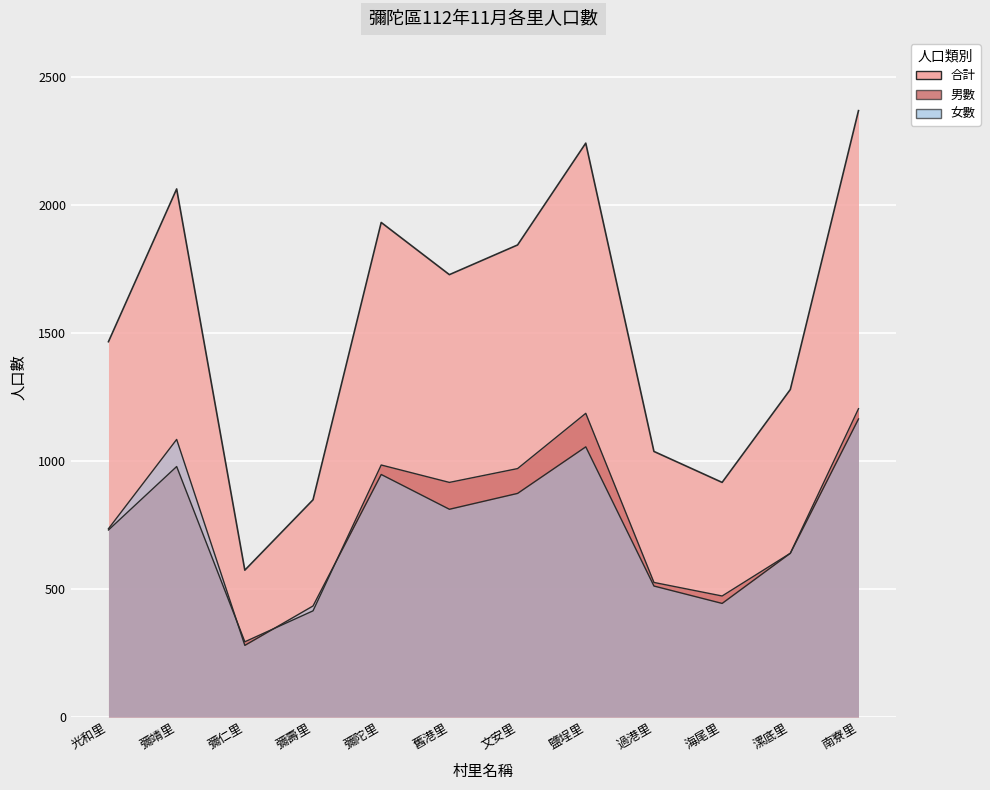

The value of 合計 at 海尾里 is 917. True or false?

True